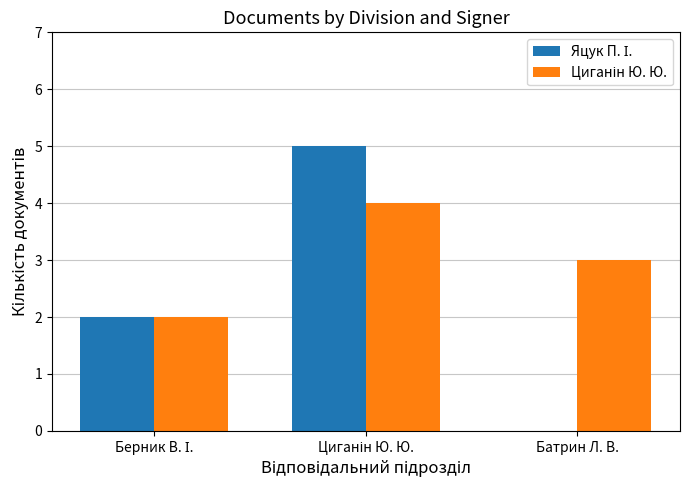

Are the bars horizontal?

No